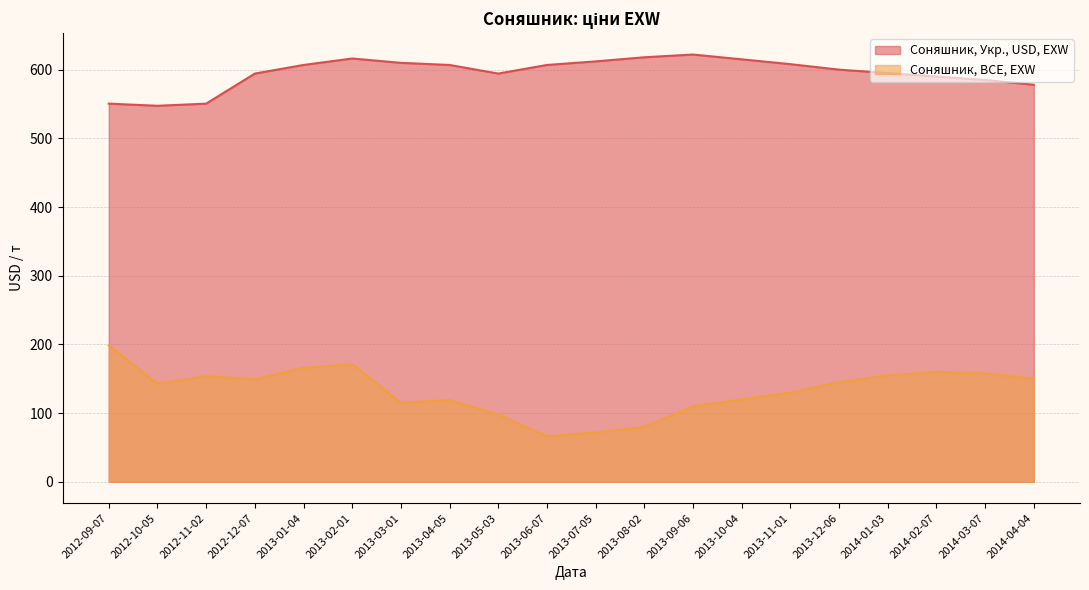

True or false: Соняшник, Укр., USD, EXW and Соняшник, BCE, EXW intersect in this chart.

False